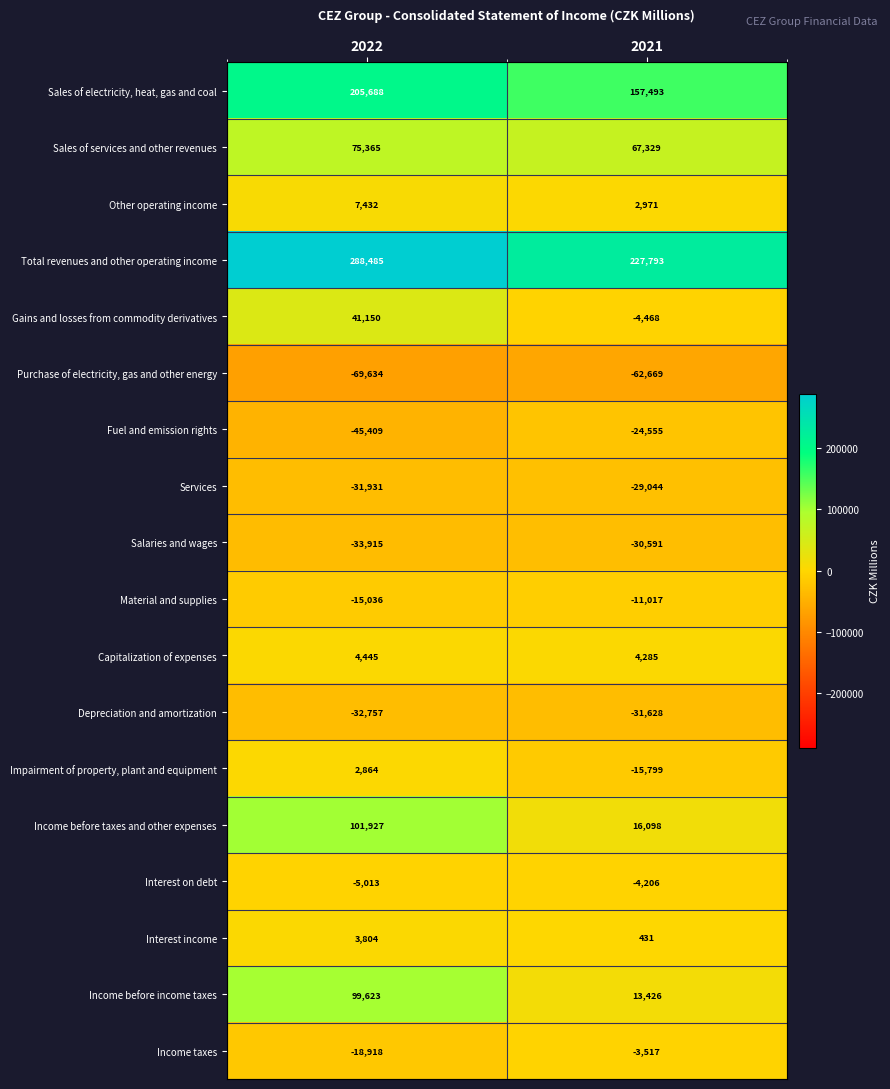

The value of Income before income taxes at 2021 is 21762. True or false?

False